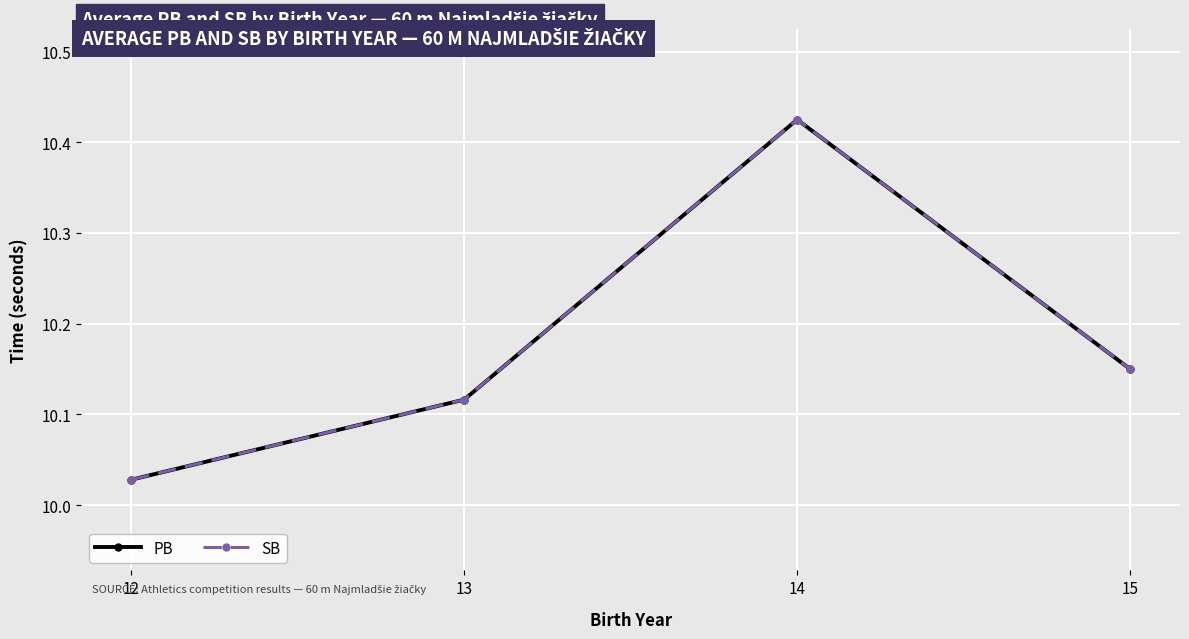

Where is SB nearest to the value 10?

12